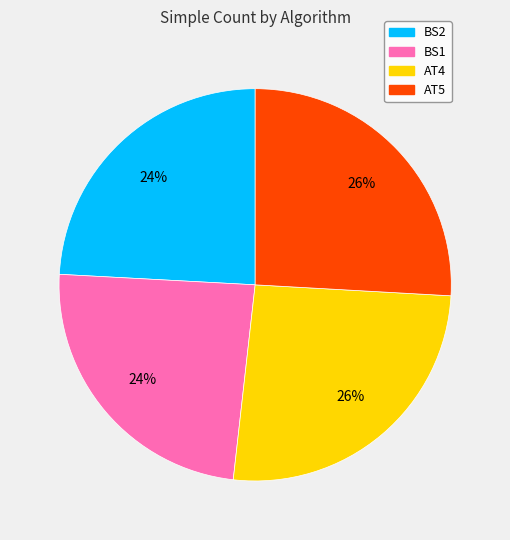

Between BS1 and AT4, which is larger?

AT4